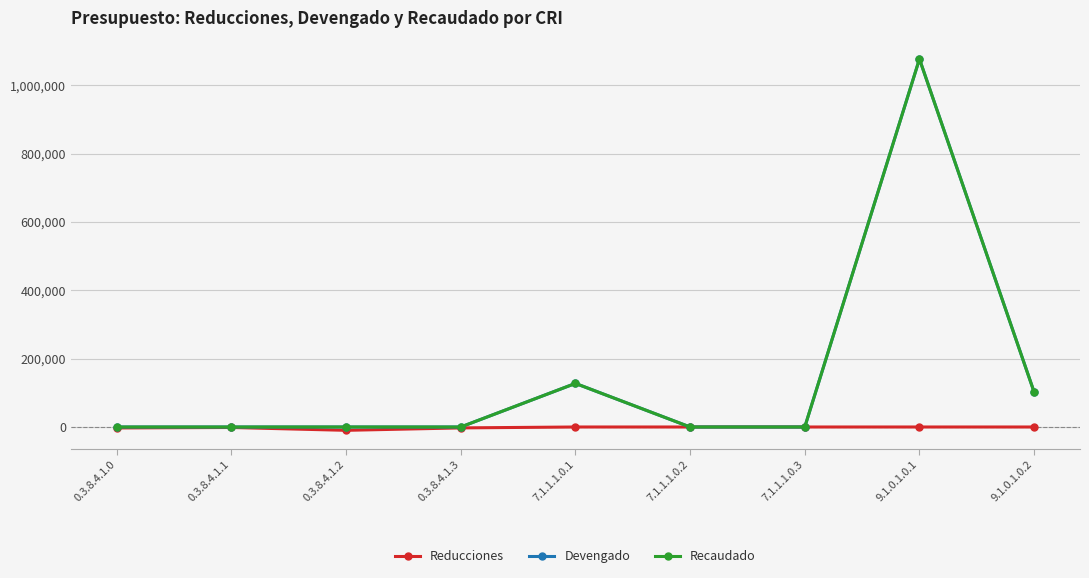

Is this an area chart (filled region under the line)?

No